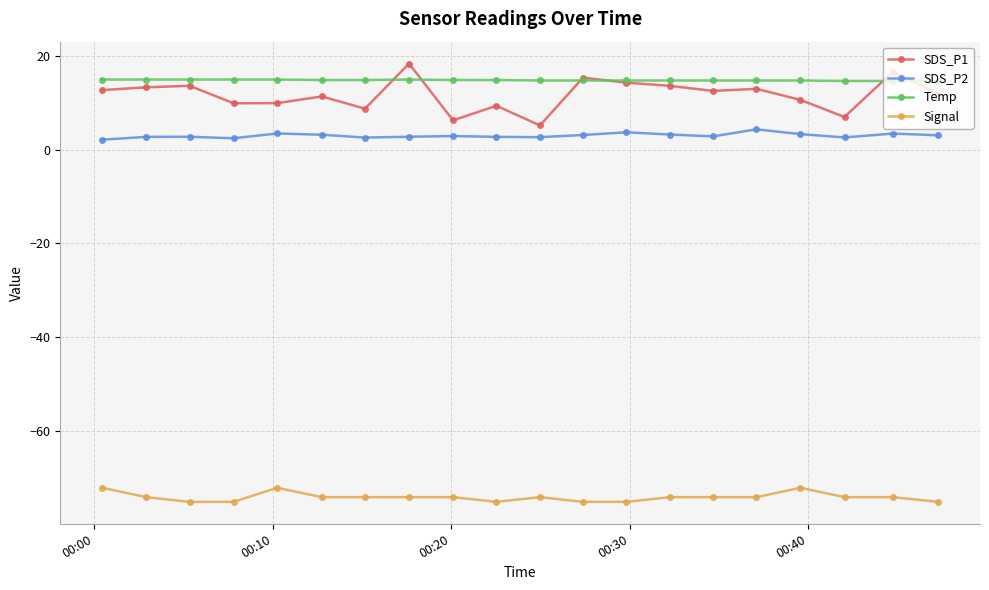

How many categories are shown in the chart?

20